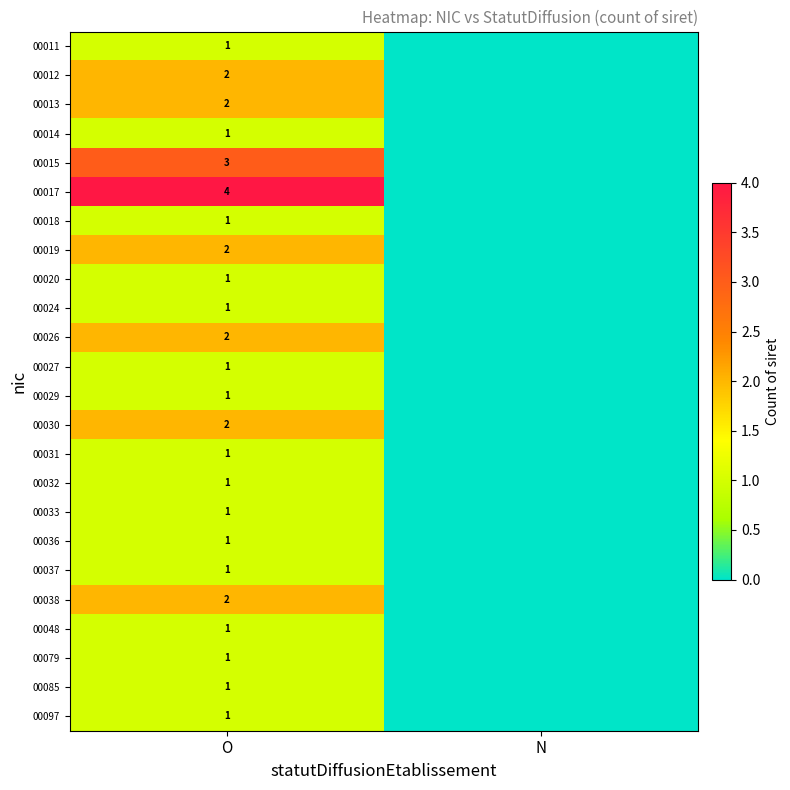

The value of 00015 at O is 4. True or false?

False